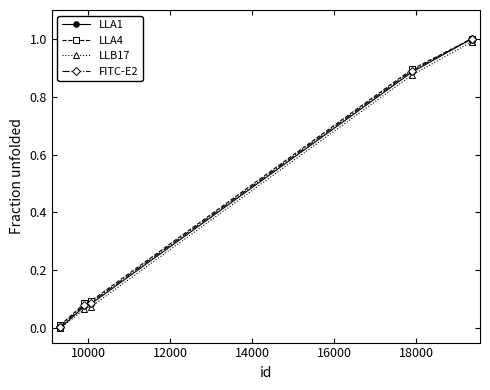

At how many categories does at least one series exceed 0?

9